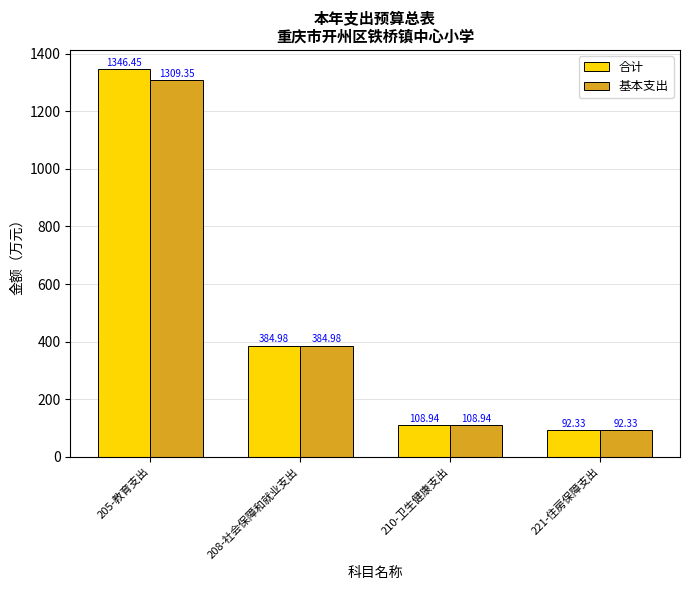

What is the difference between the second highest and second lowest values in the 合计 series?

276.0